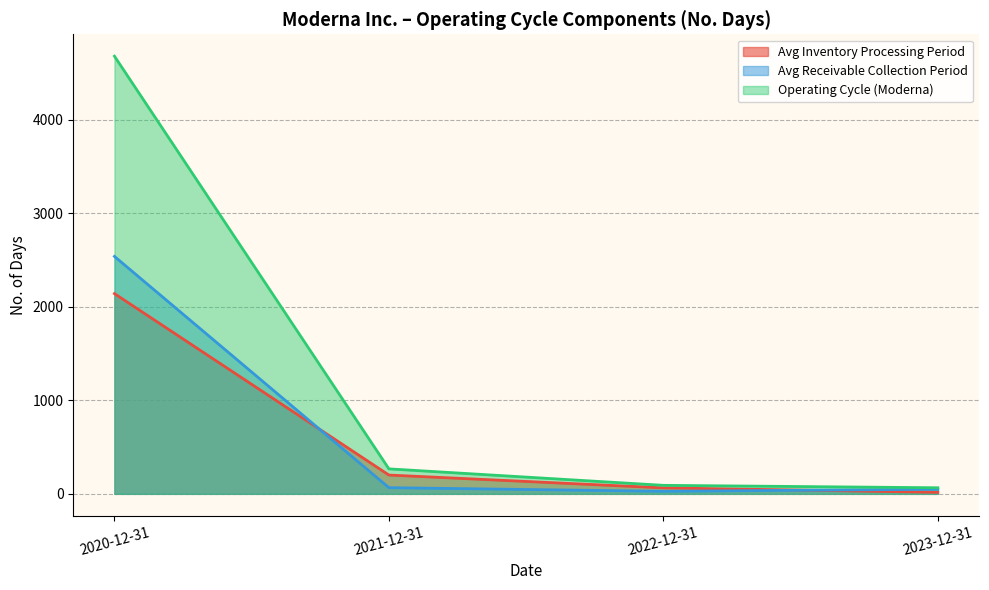

True or false: Avg Receivable Collection Period and Operating Cycle (Moderna) intersect in this chart.

False